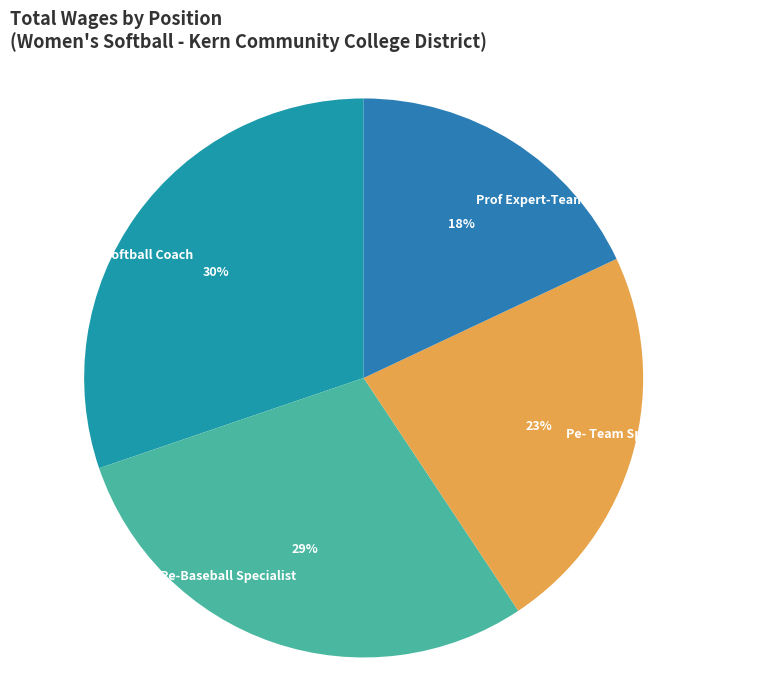

Which slice is the largest?

Pe-Assistant Softball Coach